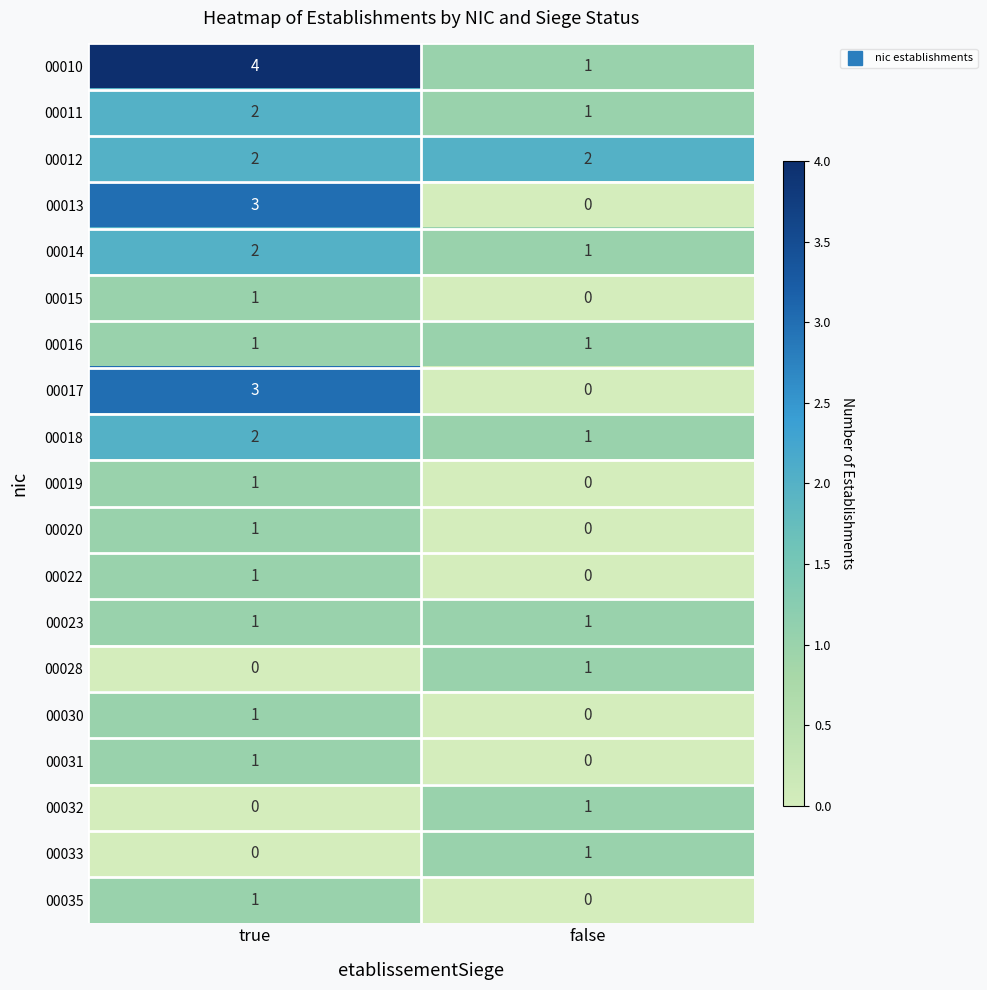

What is the difference between the highest and lowest values at false?

2